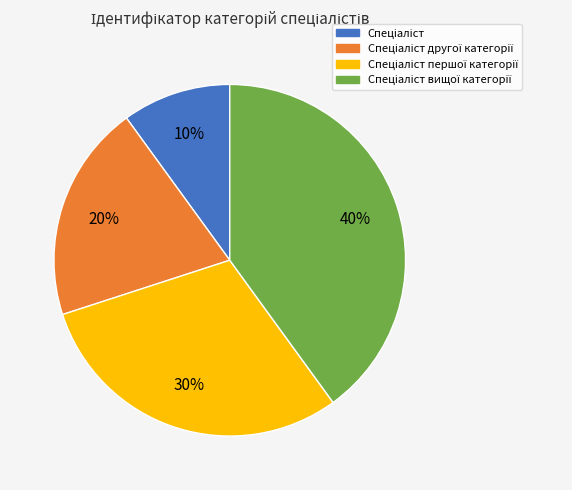

Is there a majority slice in this chart?

No